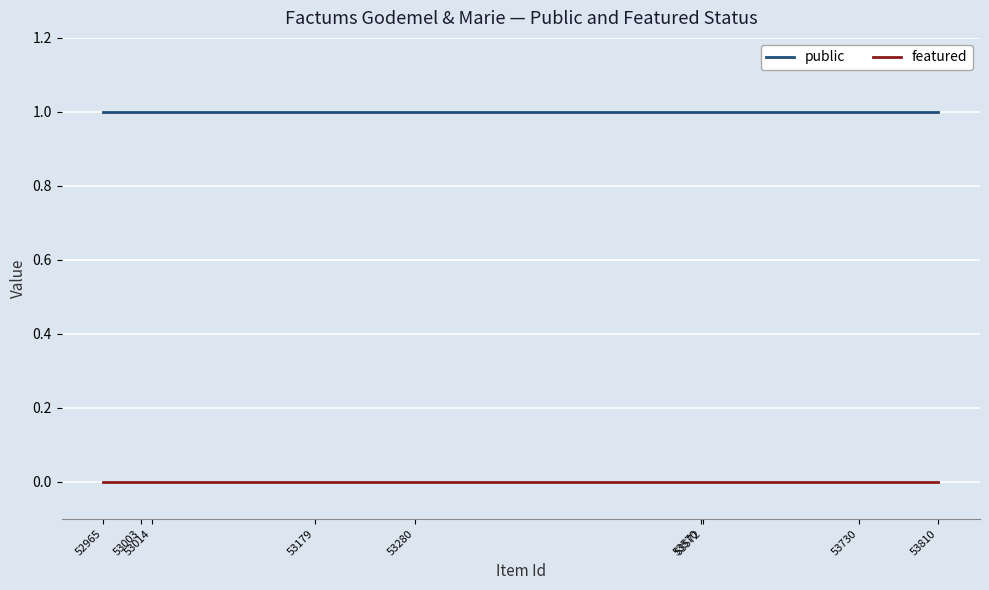

Does the chart have visible grid lines?

Yes